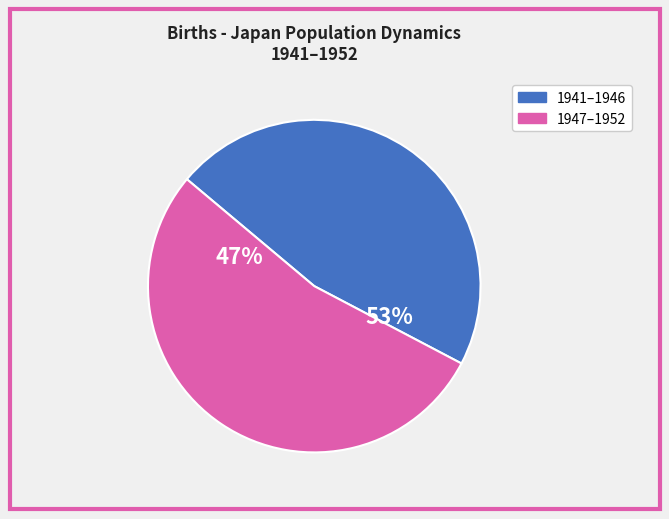

What portion of the pie excludes 1946?

92.3%